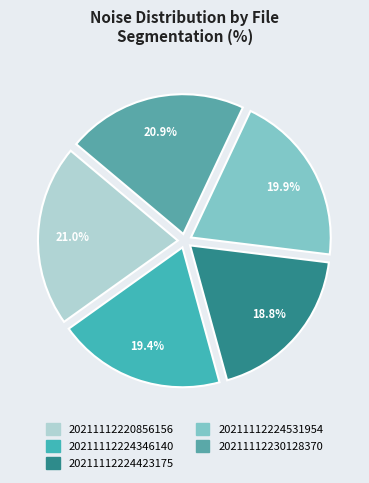

What is the largest slice in the pie chart?

20211112220856156